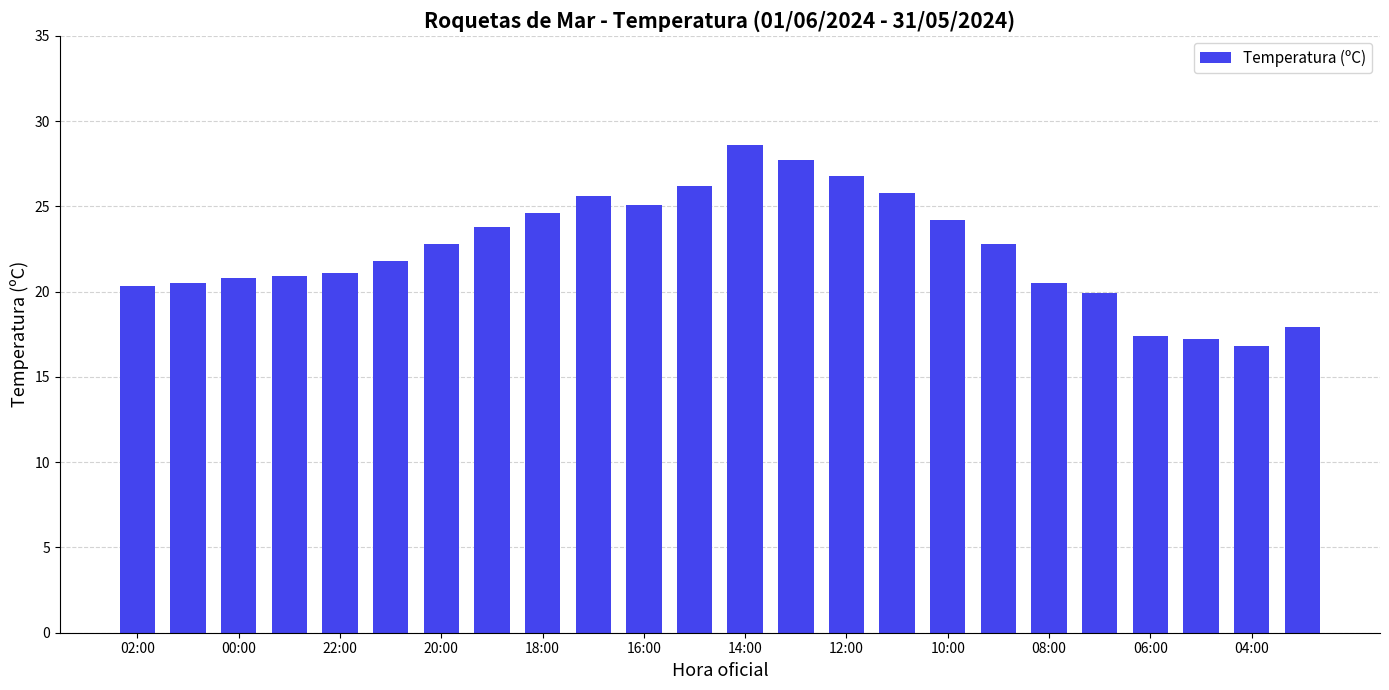

How many distinct data groups are displayed?

1